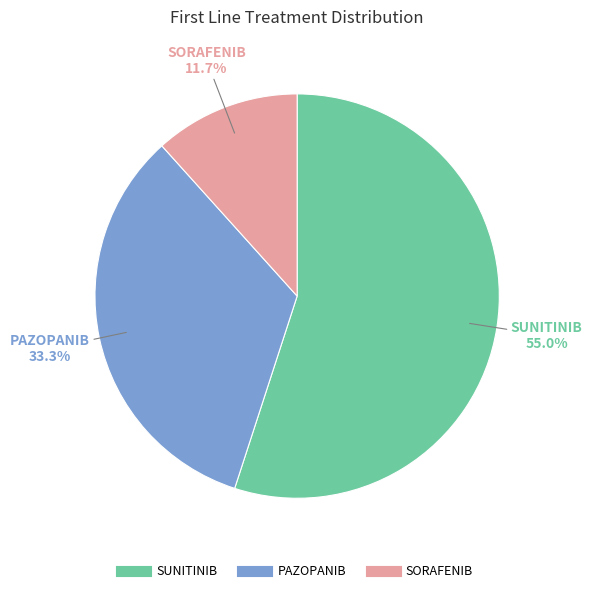

What is the ratio of the value at SUNITINIB to the value at SORAFENIB?

4.7